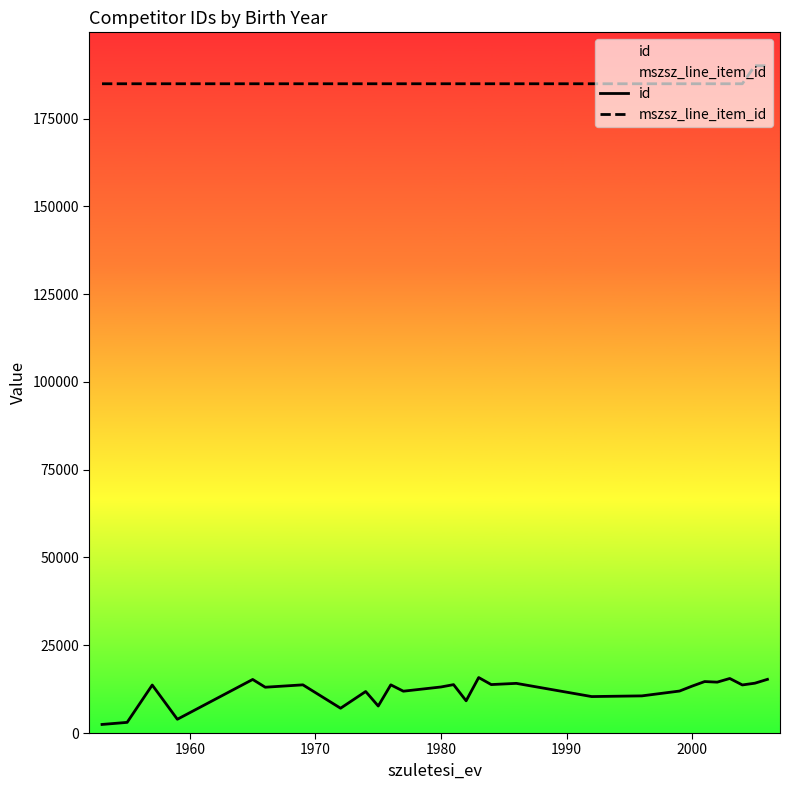

What is the total value across all series at 2000?

198279.0